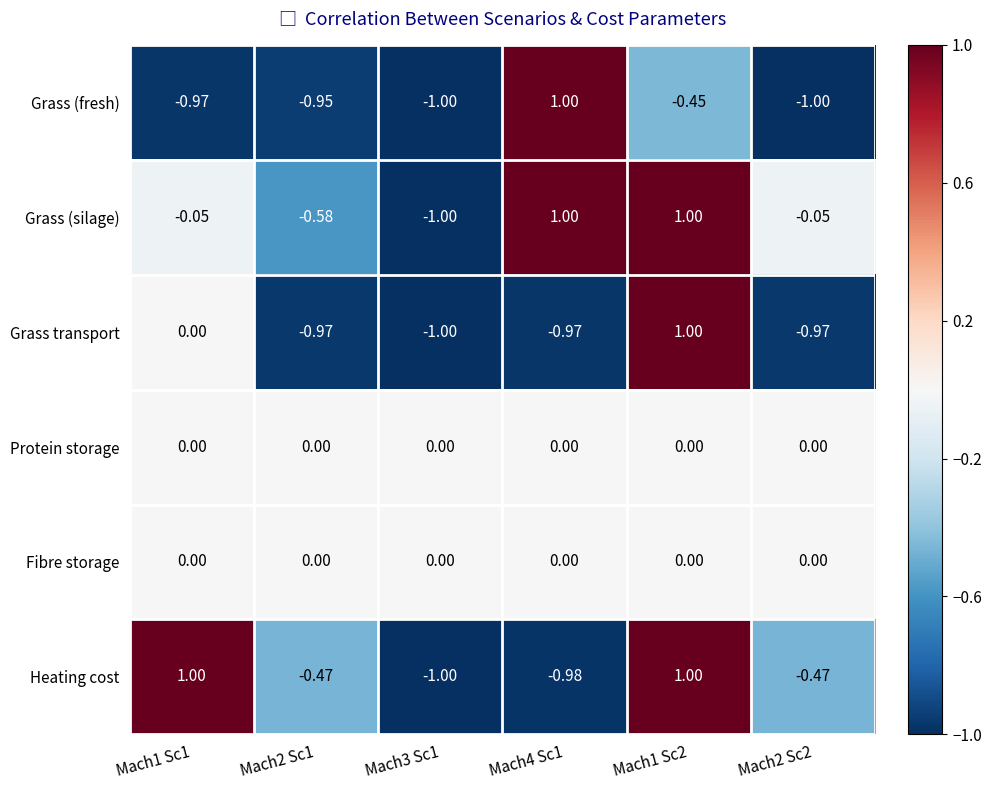

Is the value of Grass (fresh) at Mach1 Sc1 greater than the value of Fibre storage at Mach1 Sc1?

No